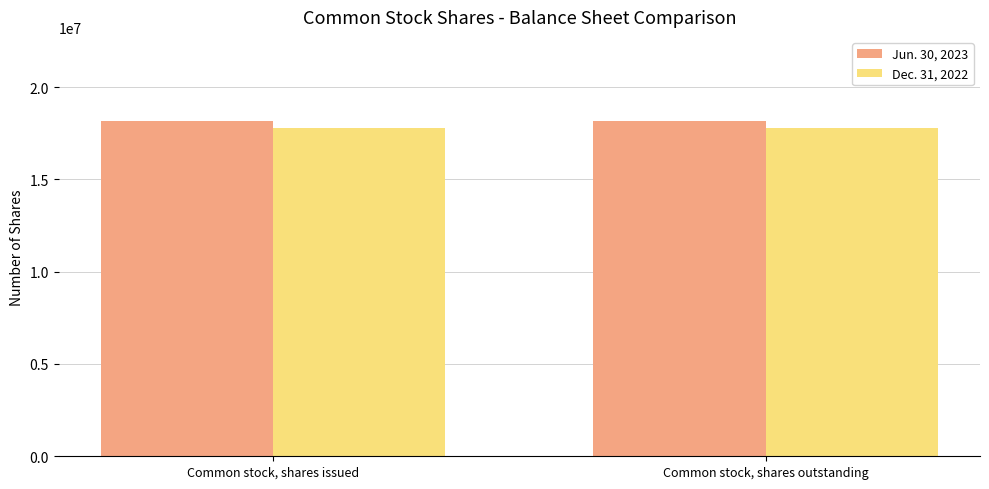

What is the total value across all series at Common stock, shares issued?

35942329